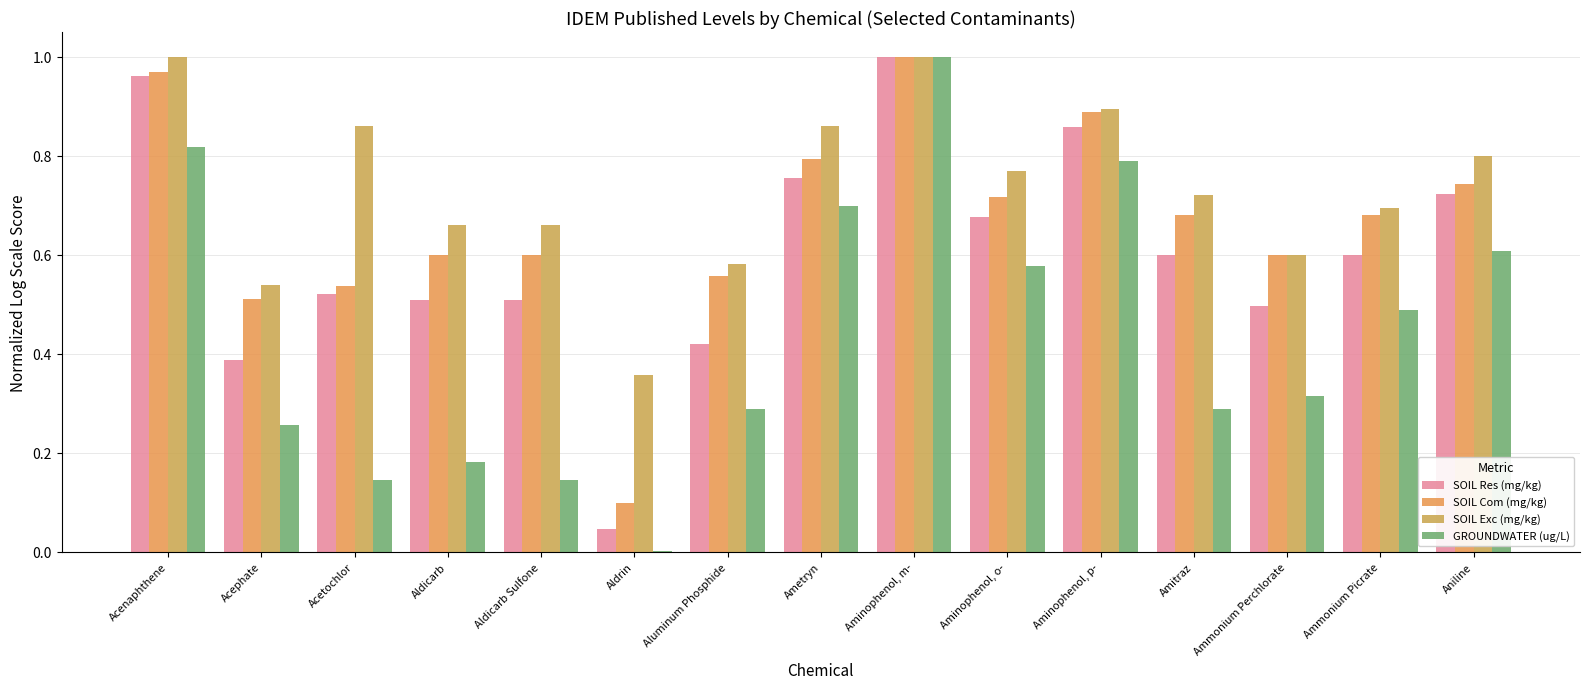

Rank the series by their average value, from lowest to highest.

GROUNDWATER (ug/L), SOIL Res (mg/kg), SOIL Com (mg/kg), SOIL Exc (mg/kg)